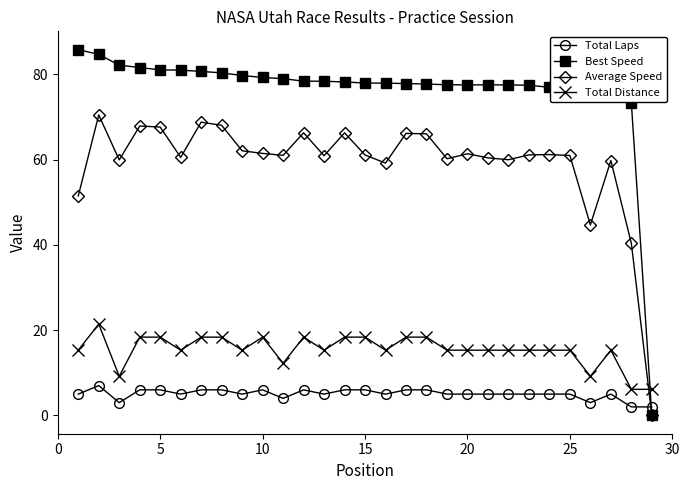

True or false: Total Distance and Total Laps cross at least once.

False